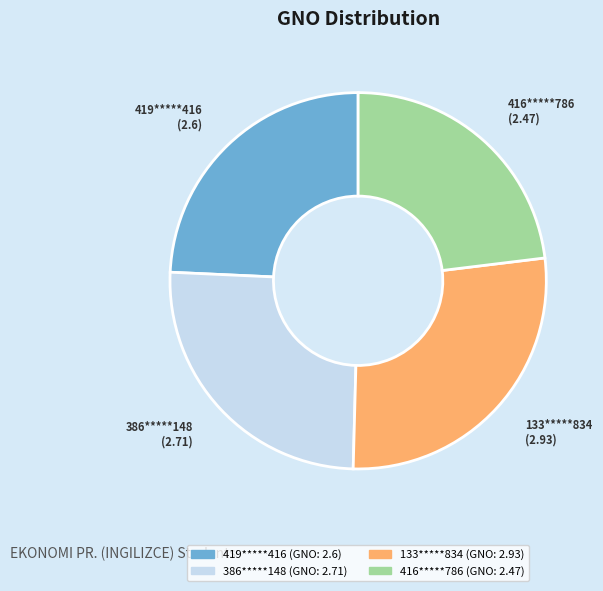

Combined, do 386*****148 and 133*****834 account for over 50%?

Yes